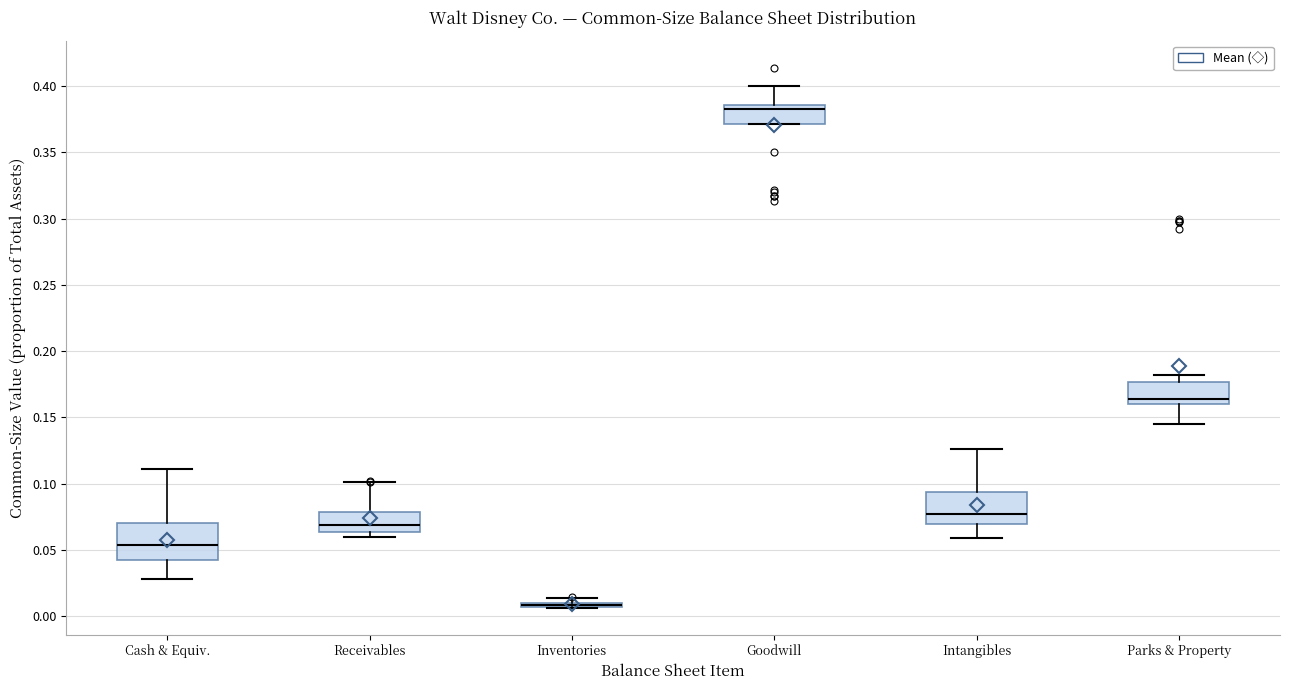

Reading left to right, read every box against the y-axis: the position of its median line, the range the box covers, and the ends of its whiskers. The values are not printed on the chart, so give them approximately, as read against the axis.

Cash & Equiv.: median 0.055, box 0.040 to 0.070, whiskers 0.030 to 0.110
Receivables: median 0.070, box 0.065 to 0.080, whiskers 0.060 to 0.100
Inventories: box collapsed to a line at 0.010, whiskers 0.005 to 0.015
Goodwill: median 0.380, box 0.370 to 0.385, whiskers 0.370 to 0.400
Intangibles: median 0.075, box 0.070 to 0.095, whiskers 0.060 to 0.125
Parks & Property: median 0.165, box 0.160 to 0.175, whiskers 0.145 to 0.180